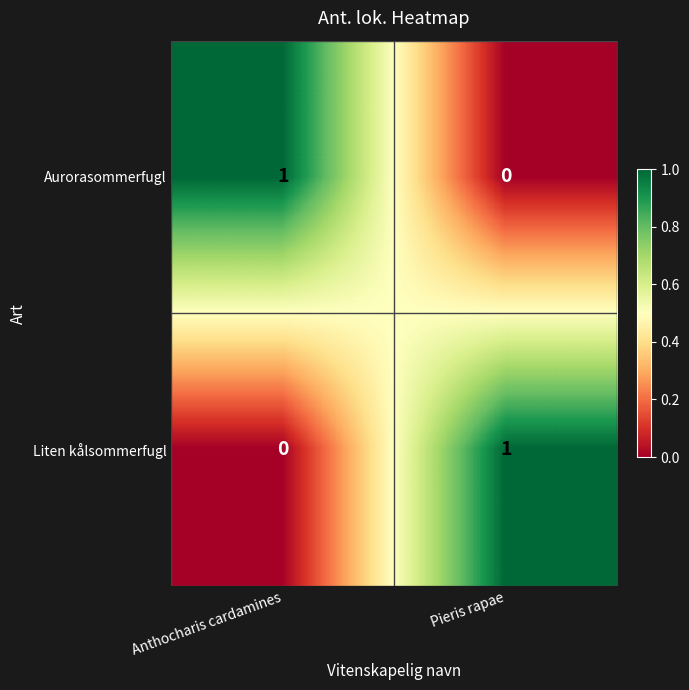

Rank the categories by Liten kålsommerfugl value from lowest to highest.

Anthocharis cardamines, Pieris rapae